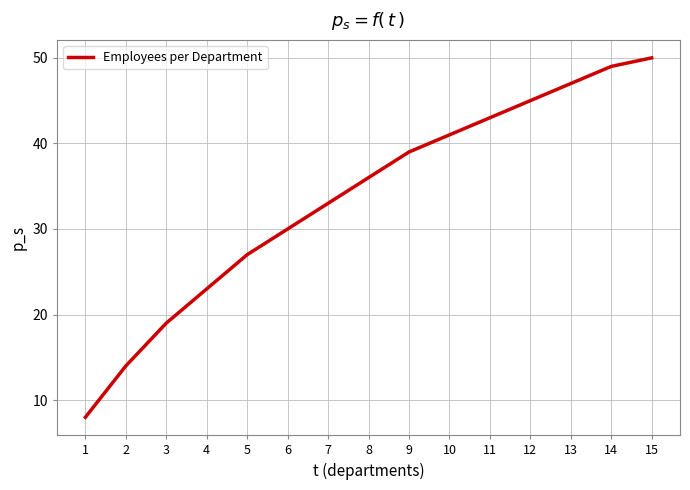

Where is the data nearest to the value 29?

6